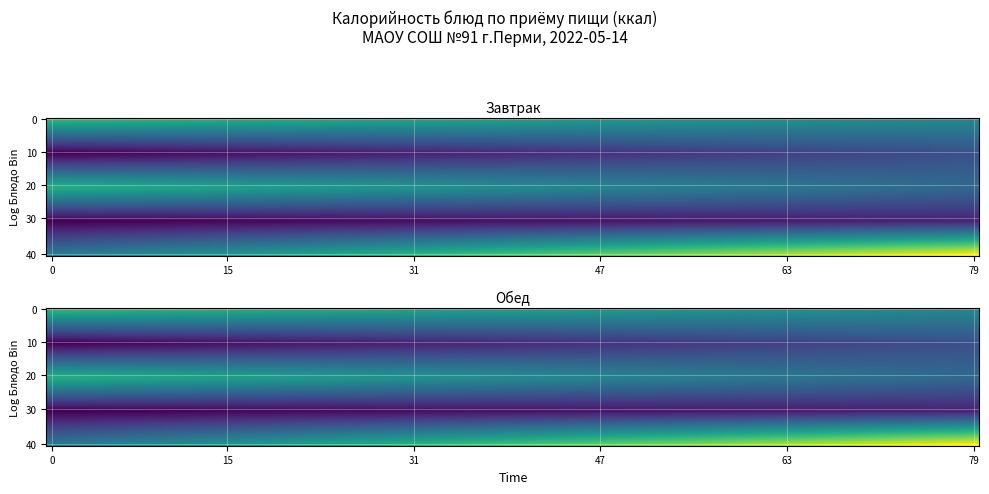

What is the maximum value shown in the chart?

198.0